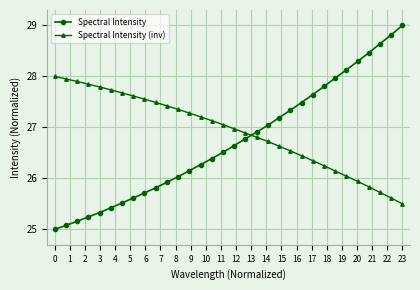

What is the maximum value for Spectral Intensity?

29.0